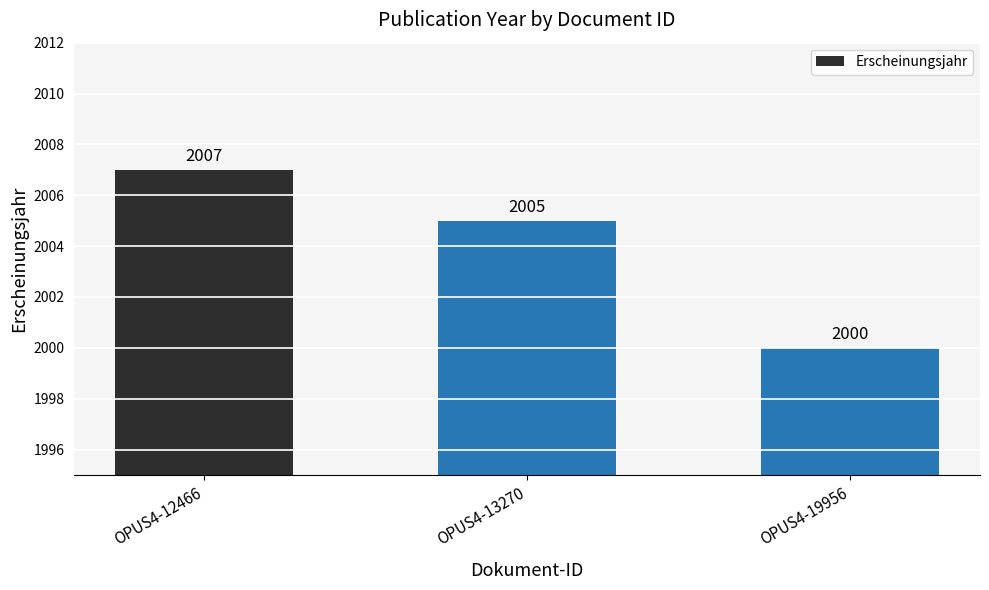

Does the chart contain stacked bars?

No